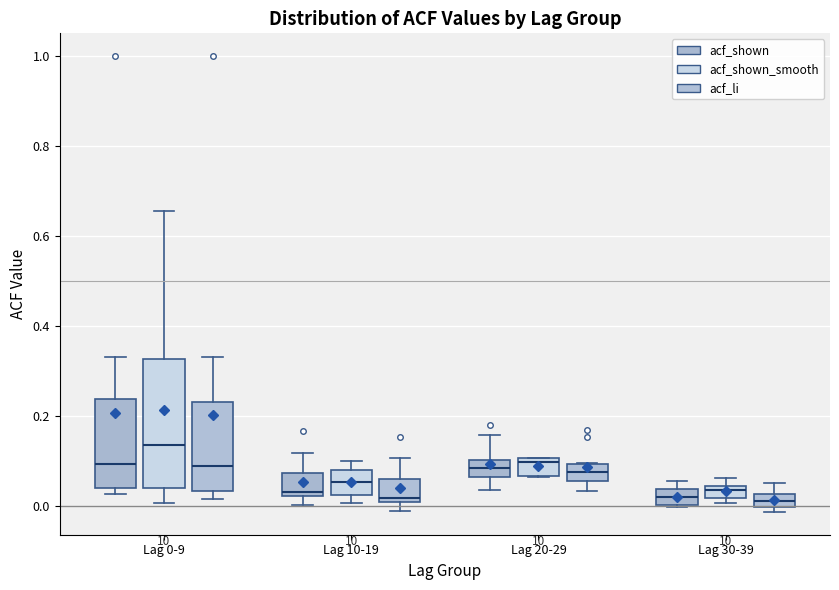

Where does the upper whisker of the box for Lag 10-19 (acf_li) end on the y-axis? The values are not printed on the chart, so give them approximately, as read against the axis.

0.10